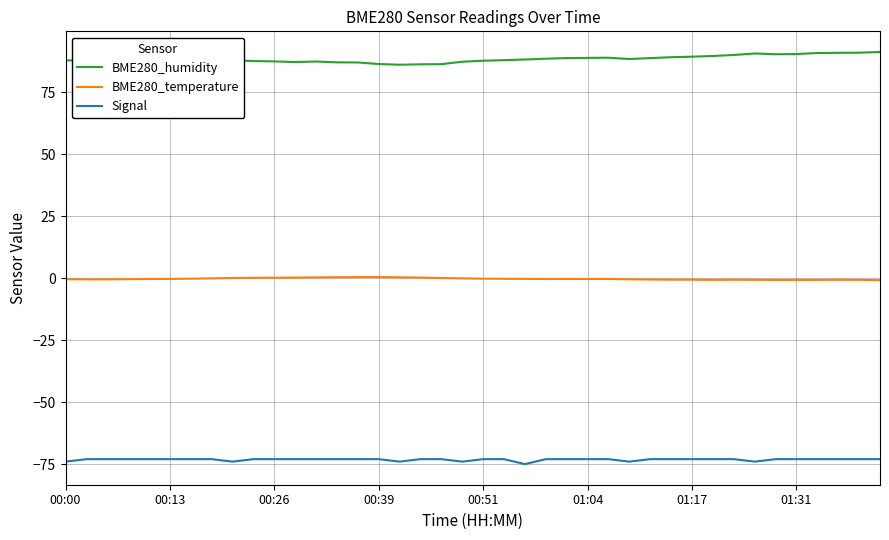

True or false: BME280_humidity and Signal intersect in this chart.

False